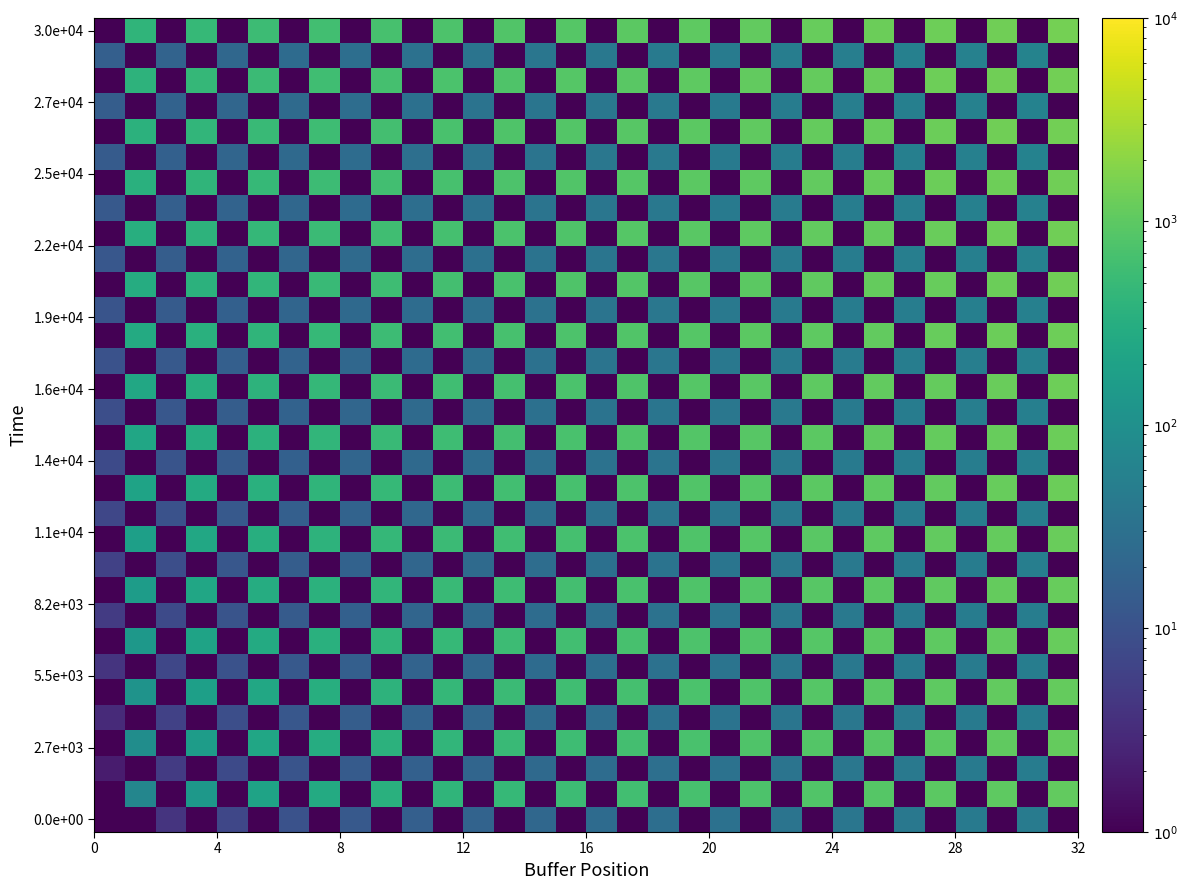

Count the number of categories in the chart.

32